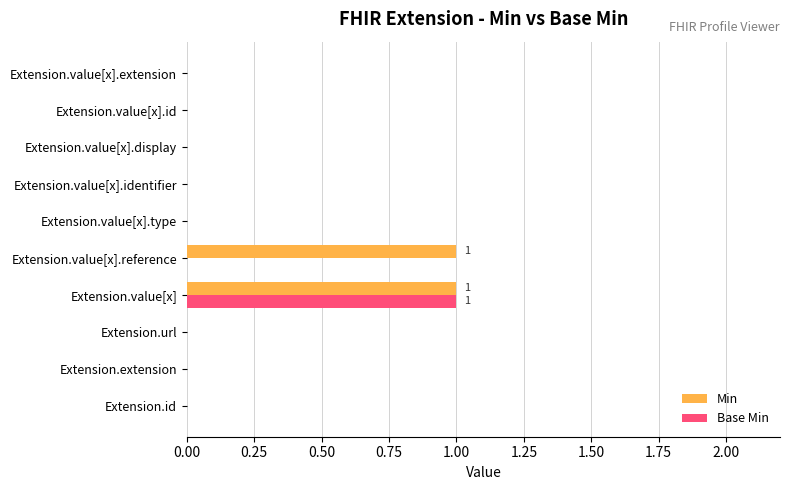

Is it true that Min equals -1 at Extension.id?

False